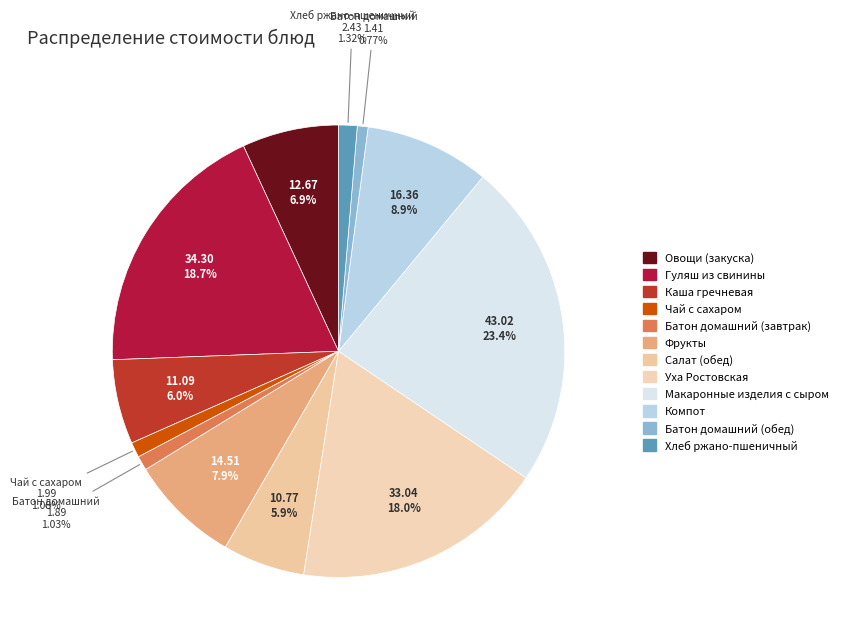

True or false: Овощи (закуска) accounts for 13% of the total.

False